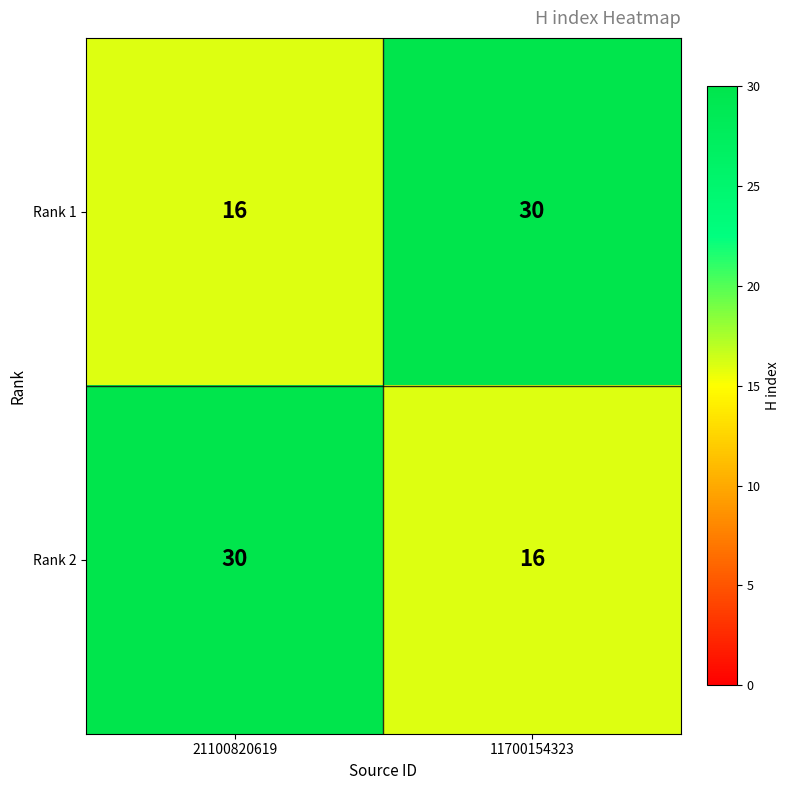

The Rank 1 series shows 30 at 11700154323. True or false?

True